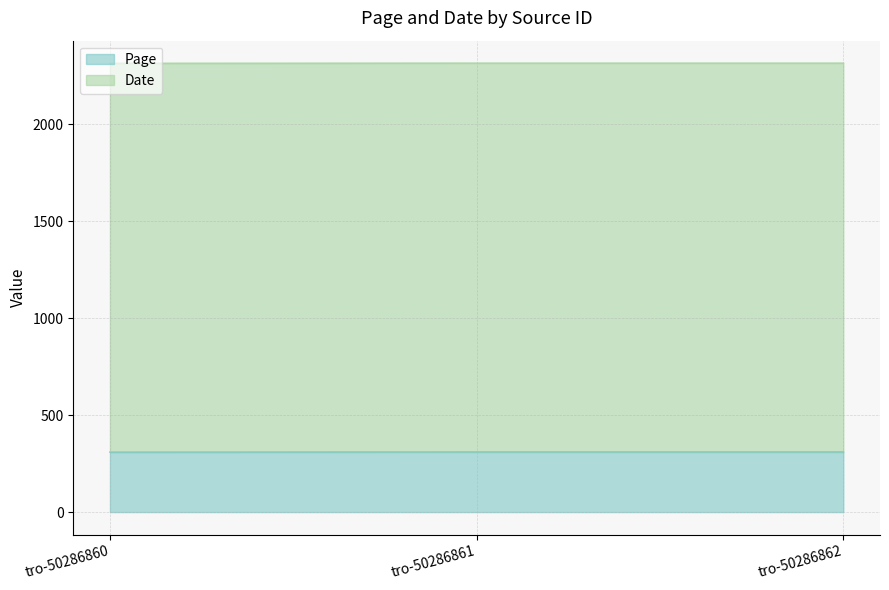

Does the chart have visible grid lines?

Yes